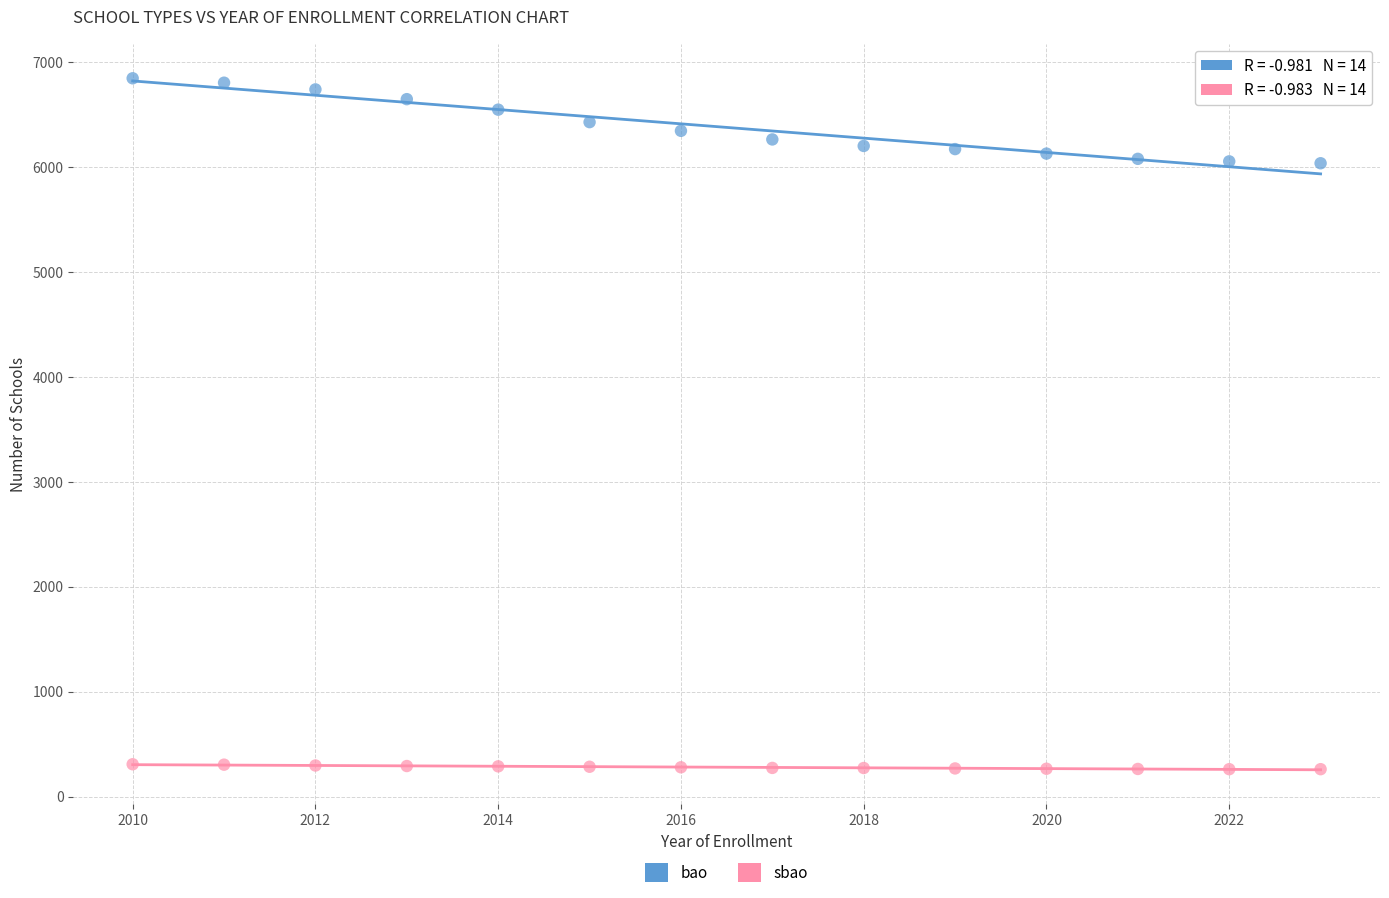

Which series reaches the minimum Y coordinate?

sbao